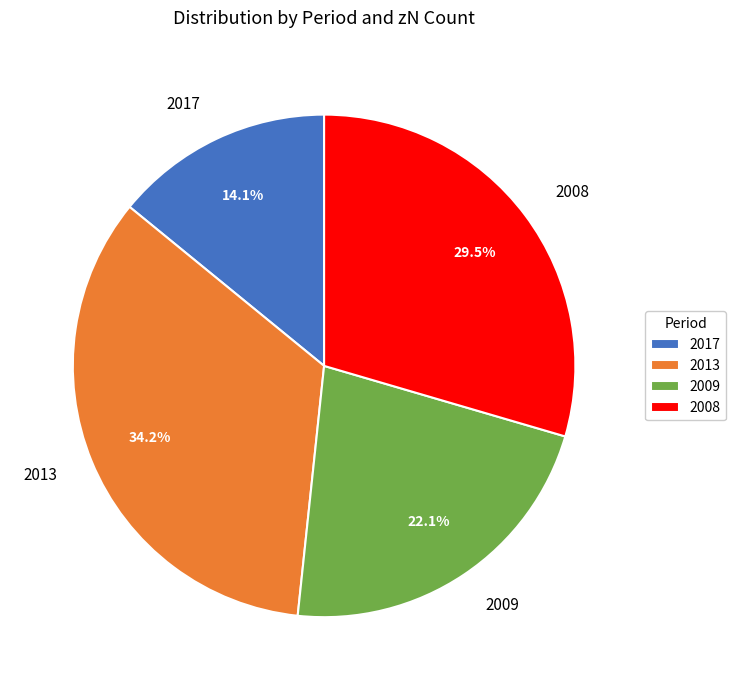

To the nearest percent, what percentage of the pie is 2009?

22%